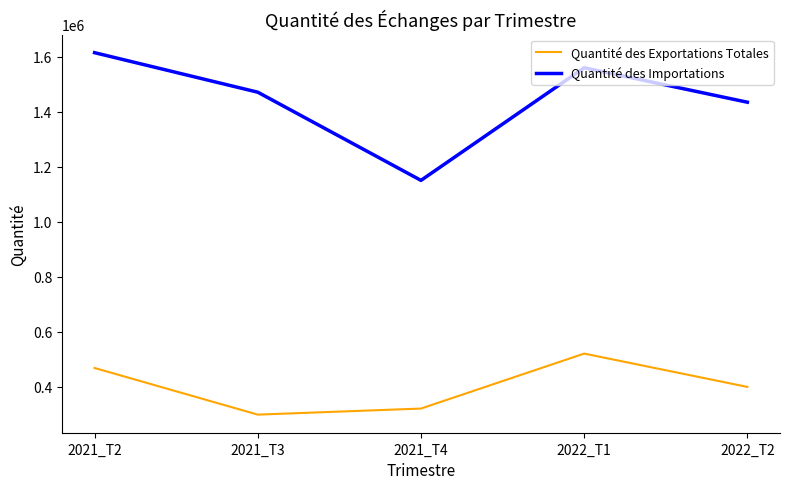

True or false: Quantité des Importations and Quantité des Exportations Totales cross at least once.

False